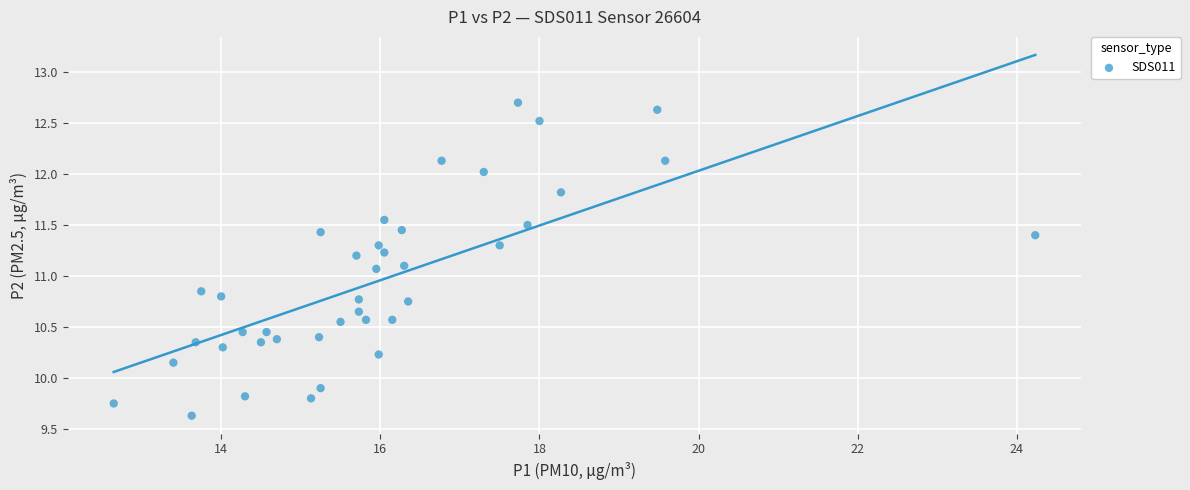

What is the range of Y values (max minus min)?

3.1